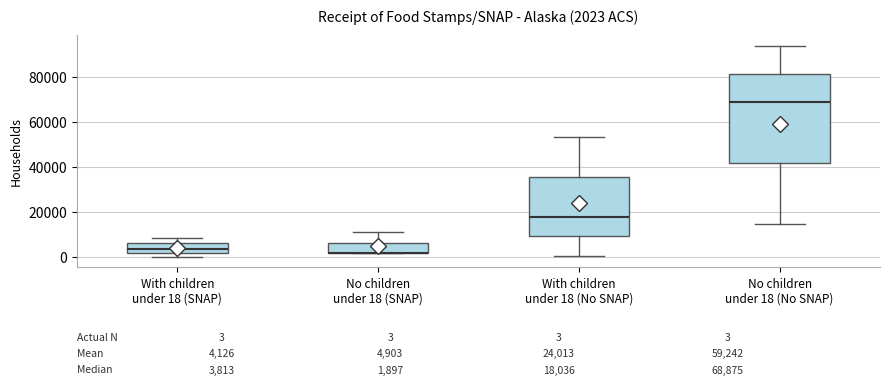

Comparing the boxes themselves (not the whiskers), which one is the tallest?

No children under 18 (No SNAP)